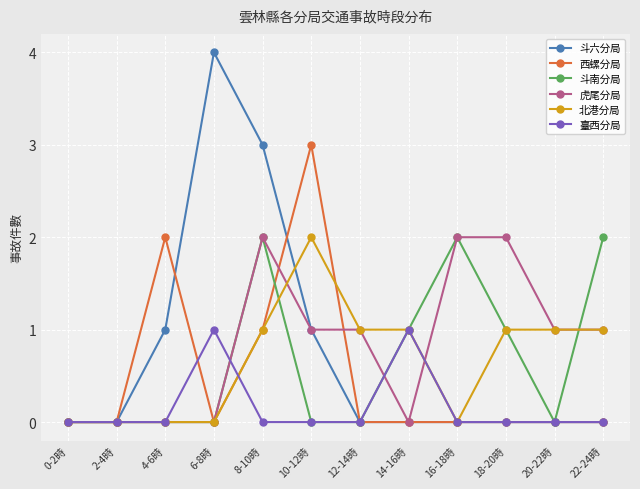

What is the total value across all series at 10-12時?

7